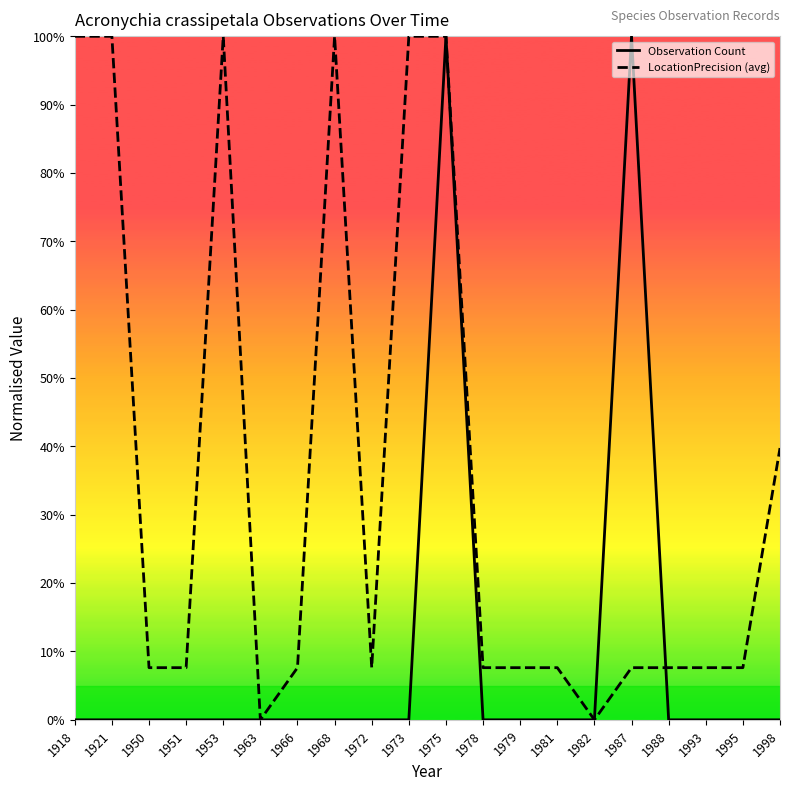

Reading left to right, what are all the values shown in this chart?

Observation Count: 0.0	0.0	0.0	0.0	0.0	0.0	0.0	0.0	0.0	0.0	1.0	0.0	0.0	0.0	0.0	1.0	0.0	0.0	0.0	0.0
LocationPrecision (avg): 1.0	1.0	0.1	0.1	1.0	0.0	0.1	1.0	0.1	1.0	1.0	0.1	0.1	0.1	0.0	0.1	0.1	0.1	0.1	0.4